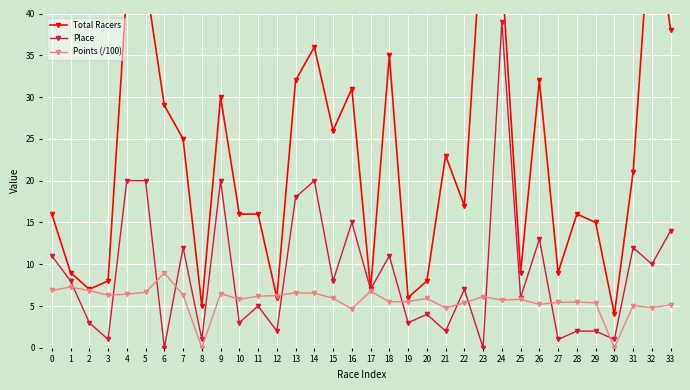

What is the value of the Place point at the 10th from the left?

20.0